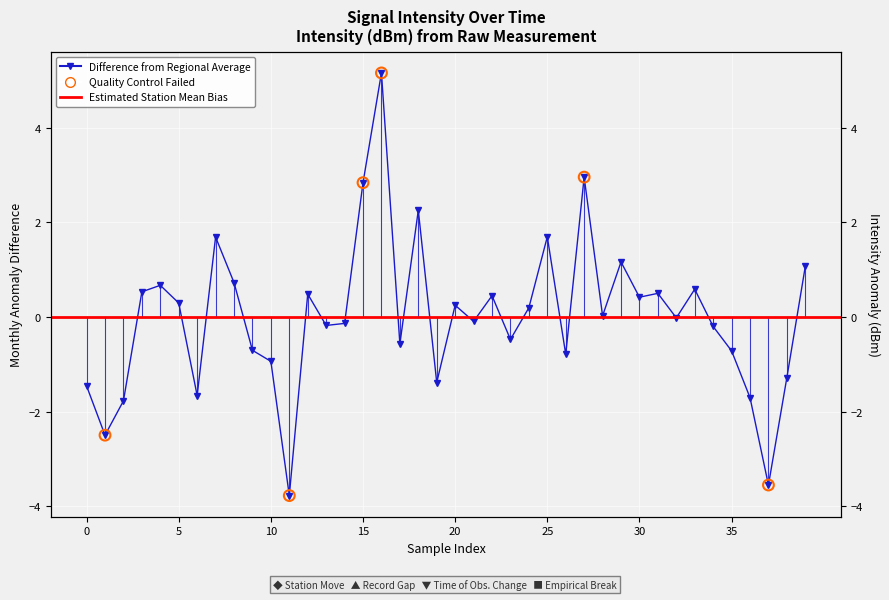

Between 33 and 23, which is larger?

33